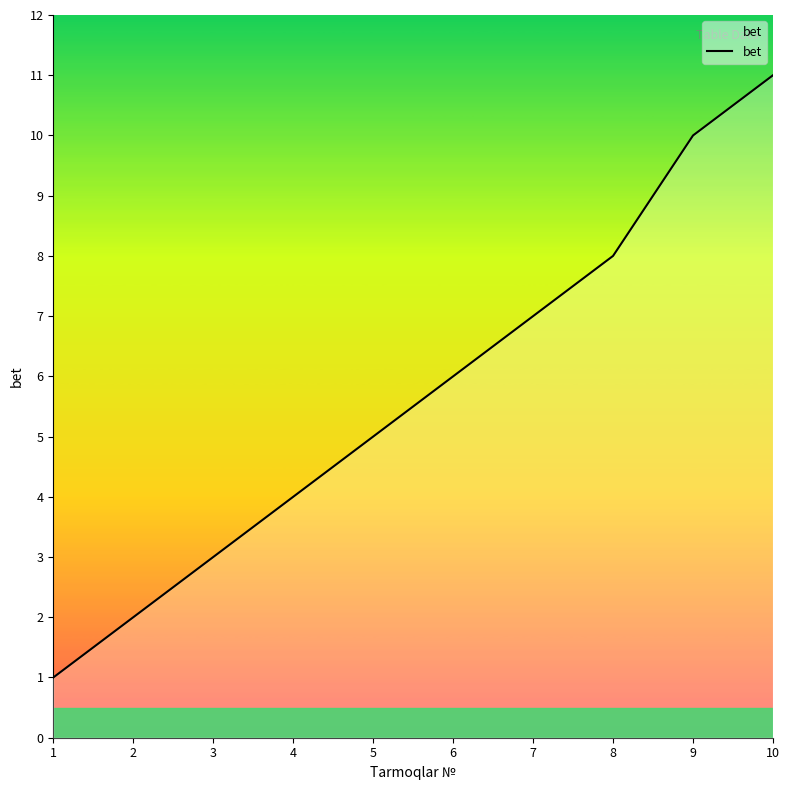

At which category does the chart reach its peak across all series?

10